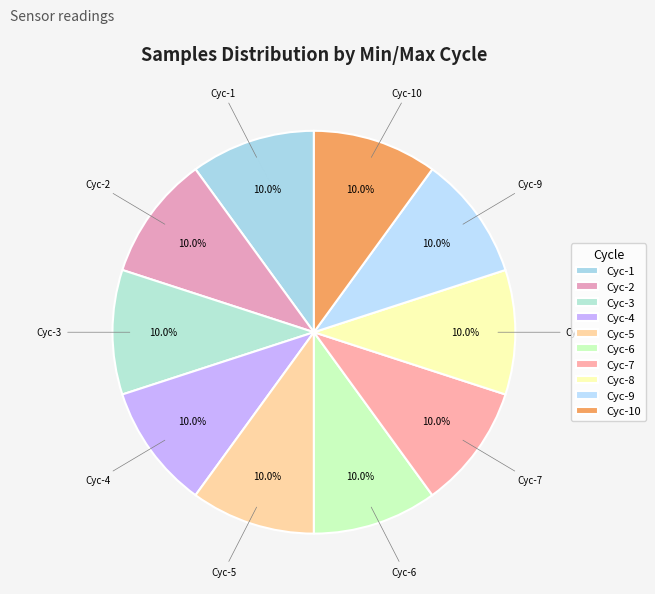

What is the ratio of the value at Cyc-2 to the value at Cyc-10?

1.0